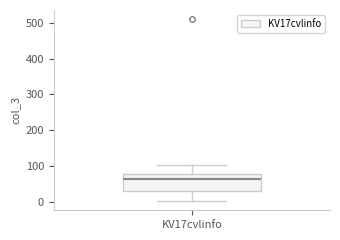

Read this box plot against the y-axis: the position of the median line, the range covered by the box, and the ends of both whiskers. The values are not printed on the chart, so give them approximately, as read against the axis.

median 60, box 30 to 80, whiskers 0 to 100